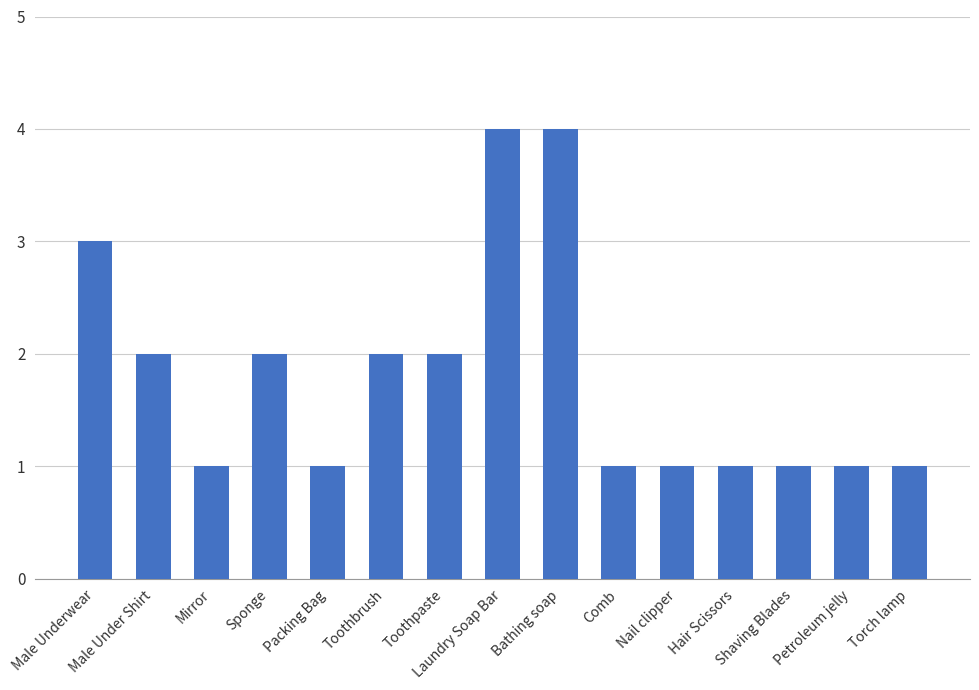

What is the sum of all values?

27